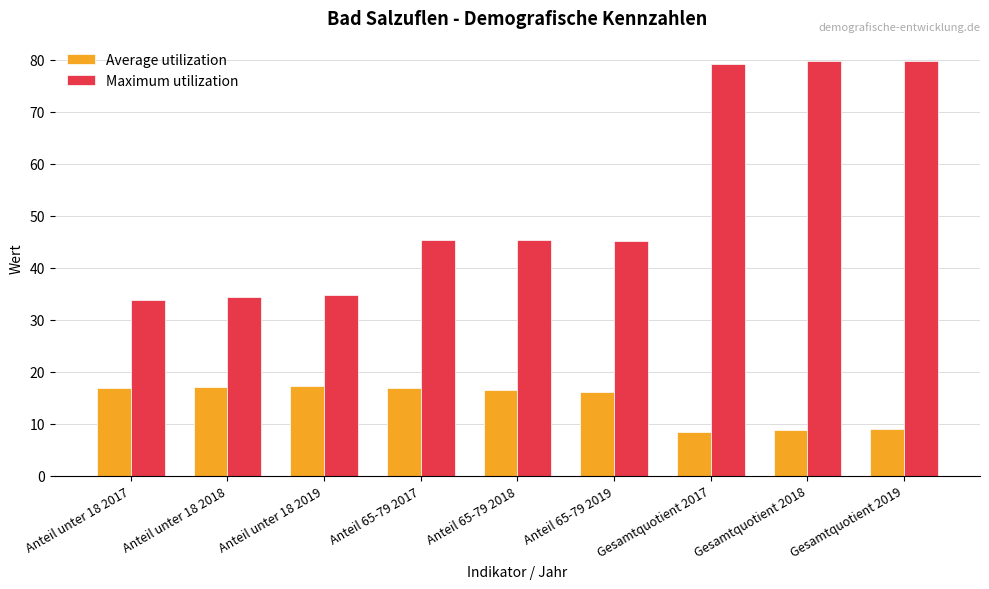

What is the smallest value displayed?

8.4